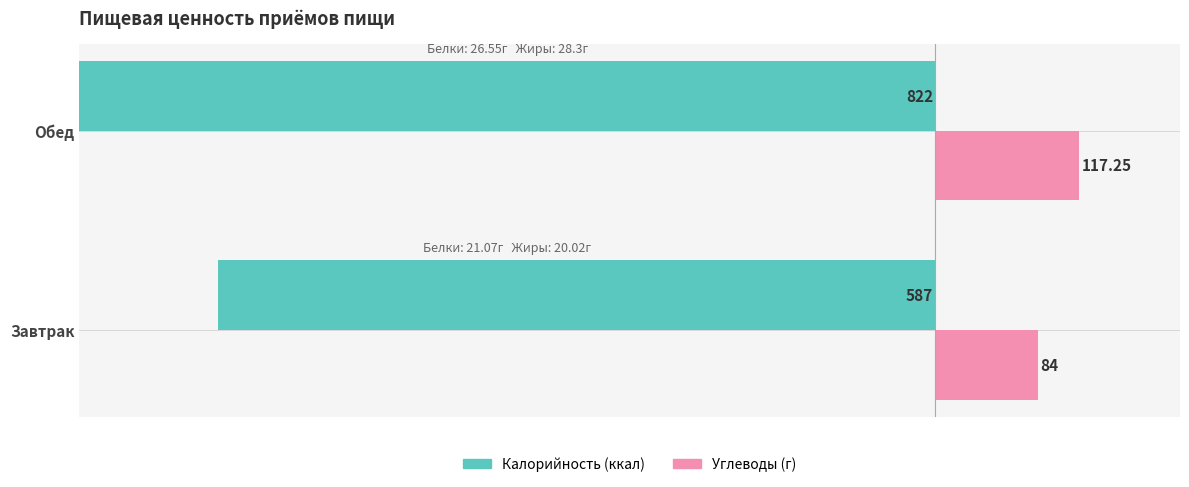

True or false: Калорийность (ккал) has a value of -587.0 at Завтрак.

True